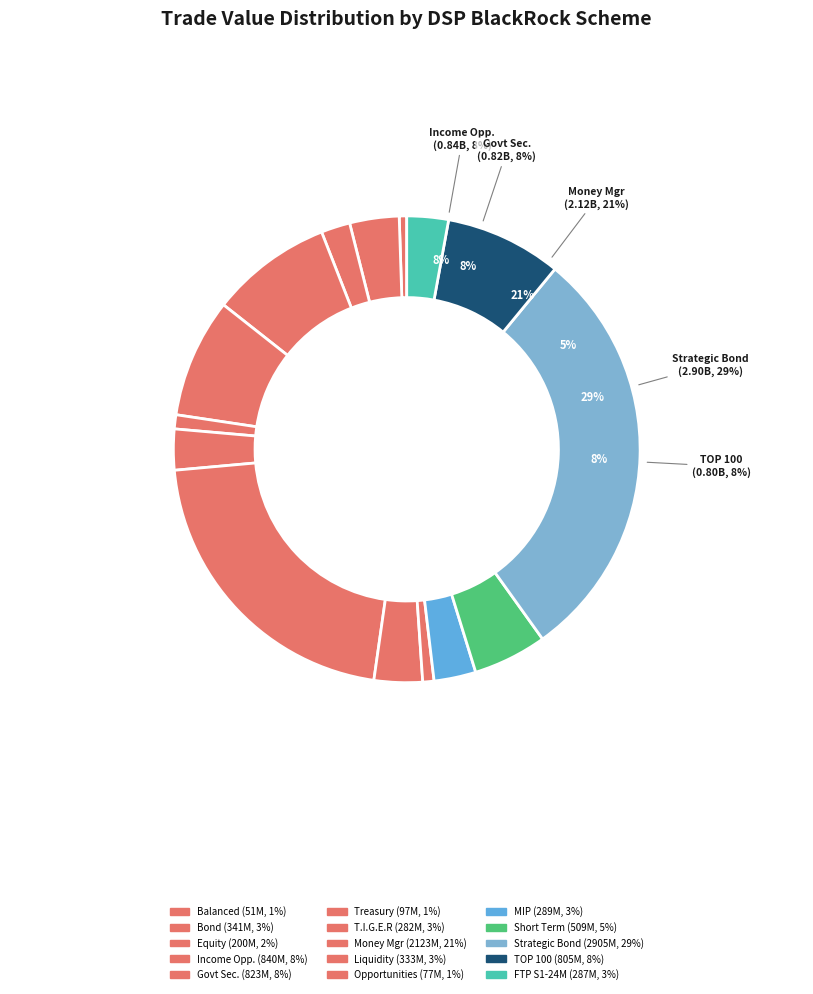

Combined, what portion of the pie is MIP Fund and Income Opportunities Fund?

11.3%